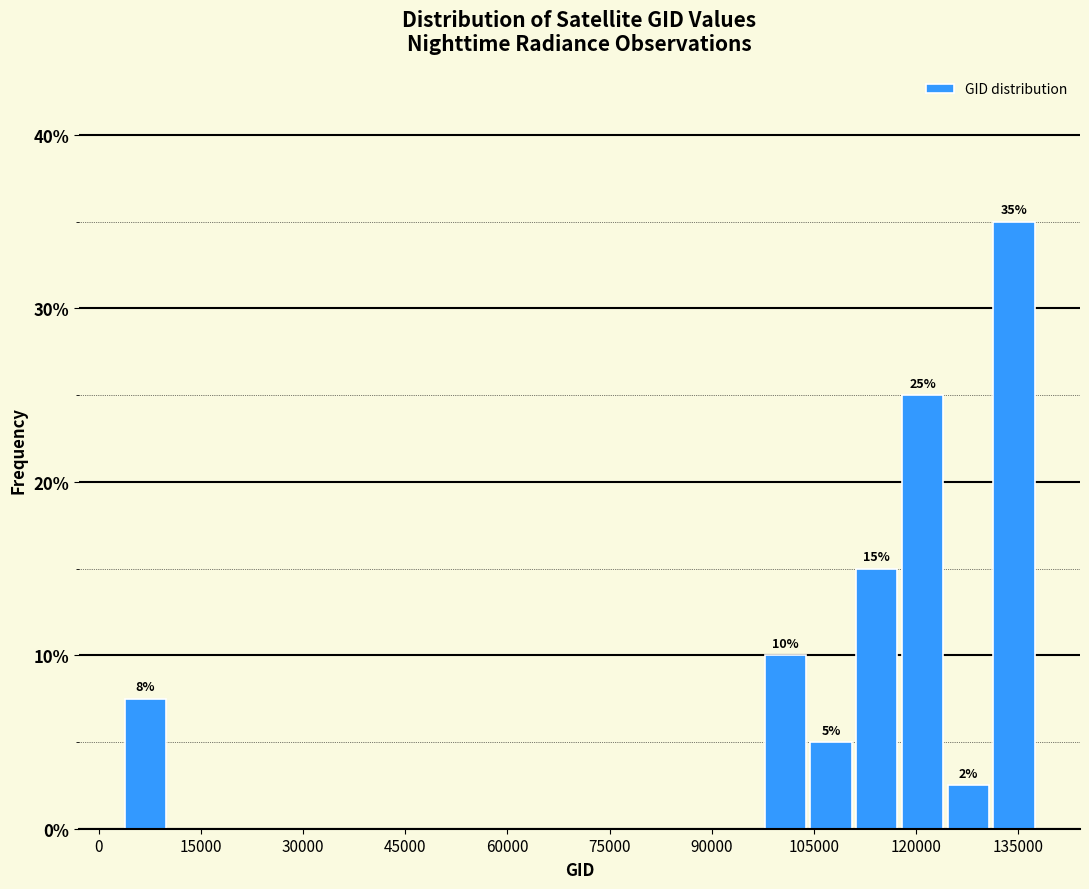

Read against the x-axis, roughly where is the centre of the tallest bar?

134000